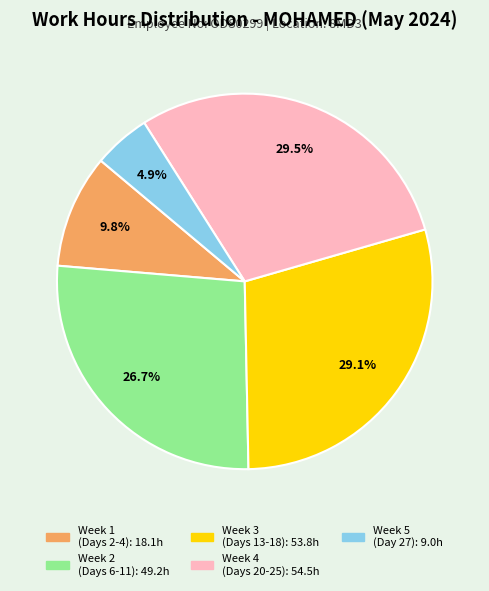

Is there any slice that represents more than half of the pie?

No